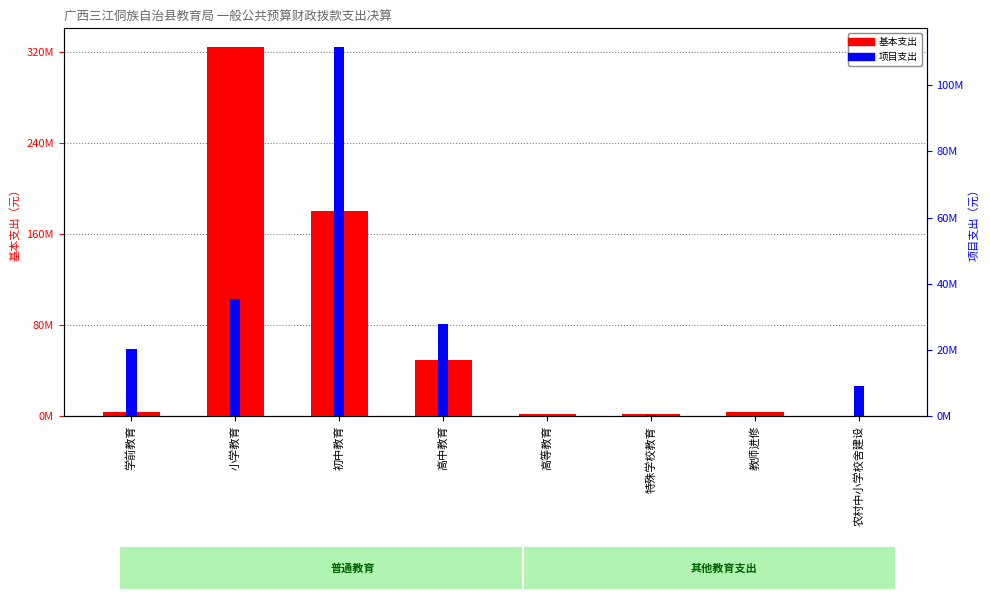

Which series has the largest total across all categories?

基本支出